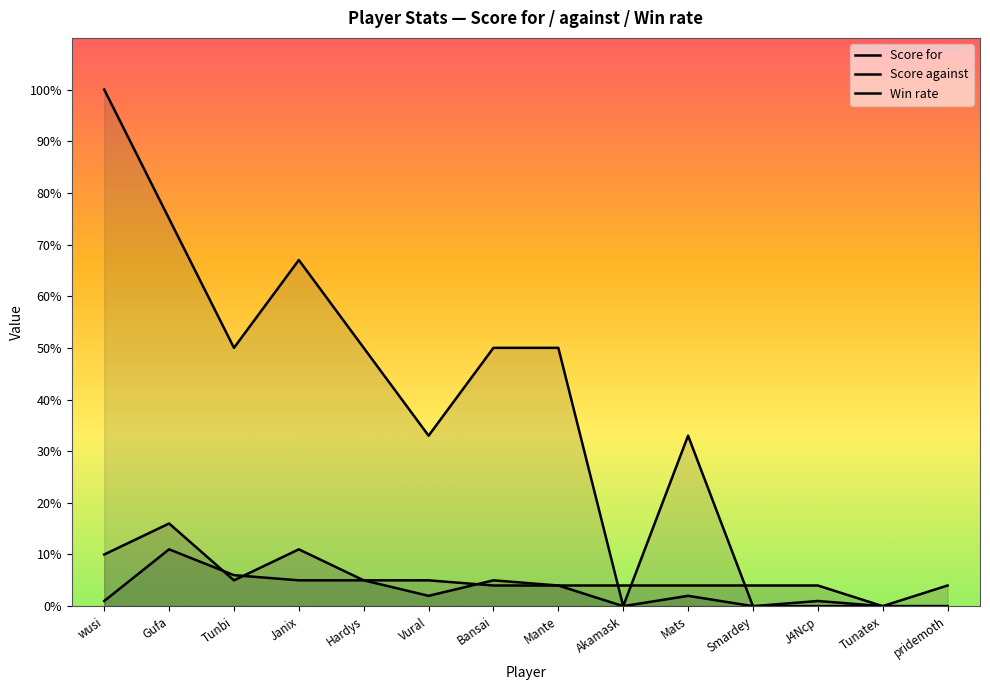

Count the number of categories in the chart.

14